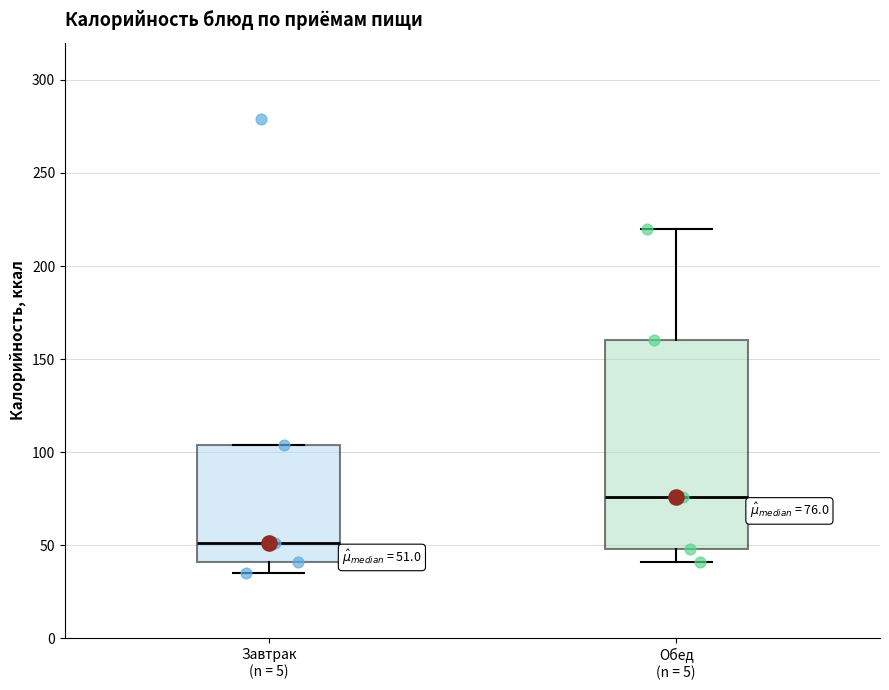

Which box's median line is the highest?

Обед (n = 5)